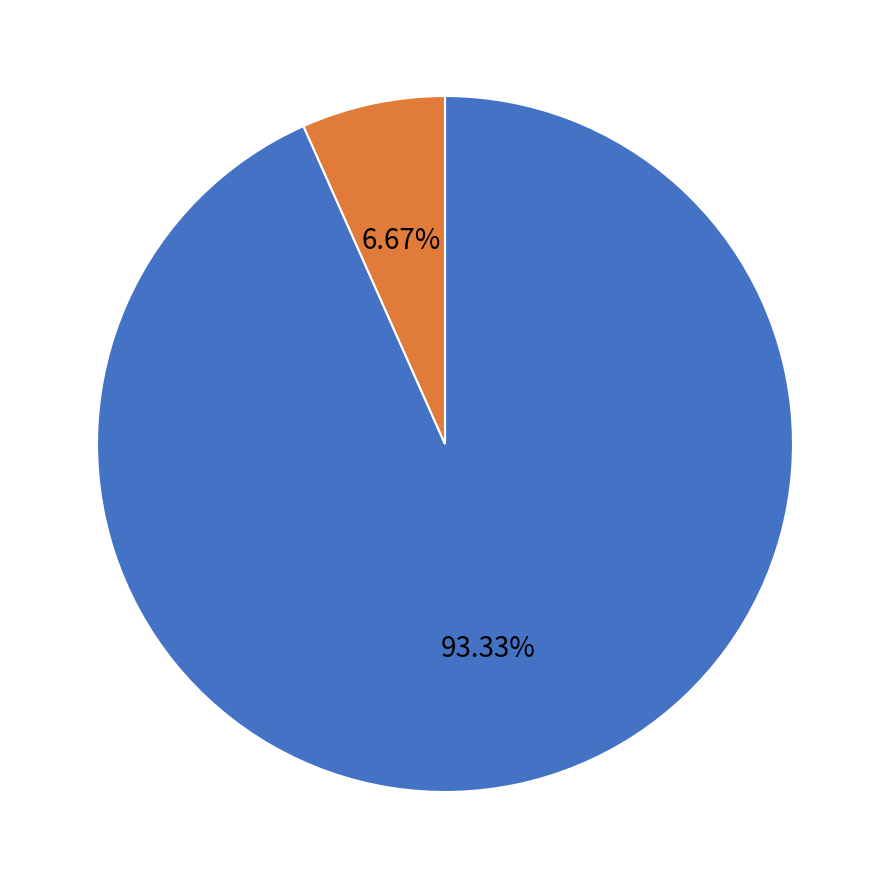

How many segments does this pie chart have?

2